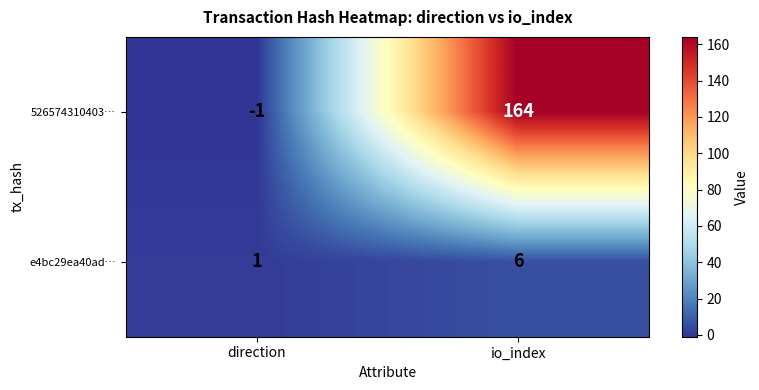

Rank the series at direction from lowest to highest value.

526574310403…, e4bc29ea40ad…